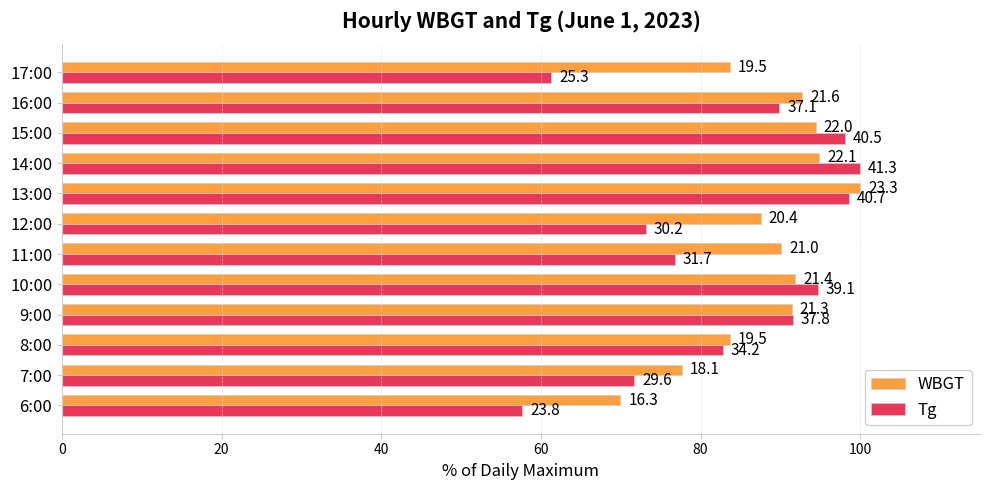

What are all the series names shown in the legend?

WBGT, Tg